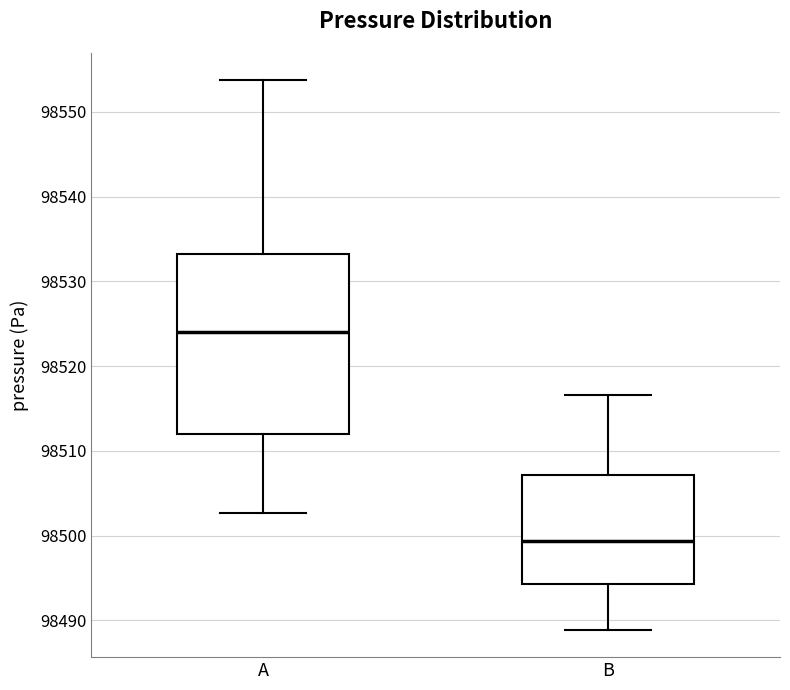

Reading left to right, transcribe this box plot: for each box, give where its median line is, the range the box spans, and where its two whiskers end, as read against the y-axis. The values are not printed on the chart, so give them approximately, as read against the axis.

A: median 98524, box 98512 to 98533, whiskers 98503 to 98554
B: median 98499, box 98494 to 98507, whiskers 98489 to 98517